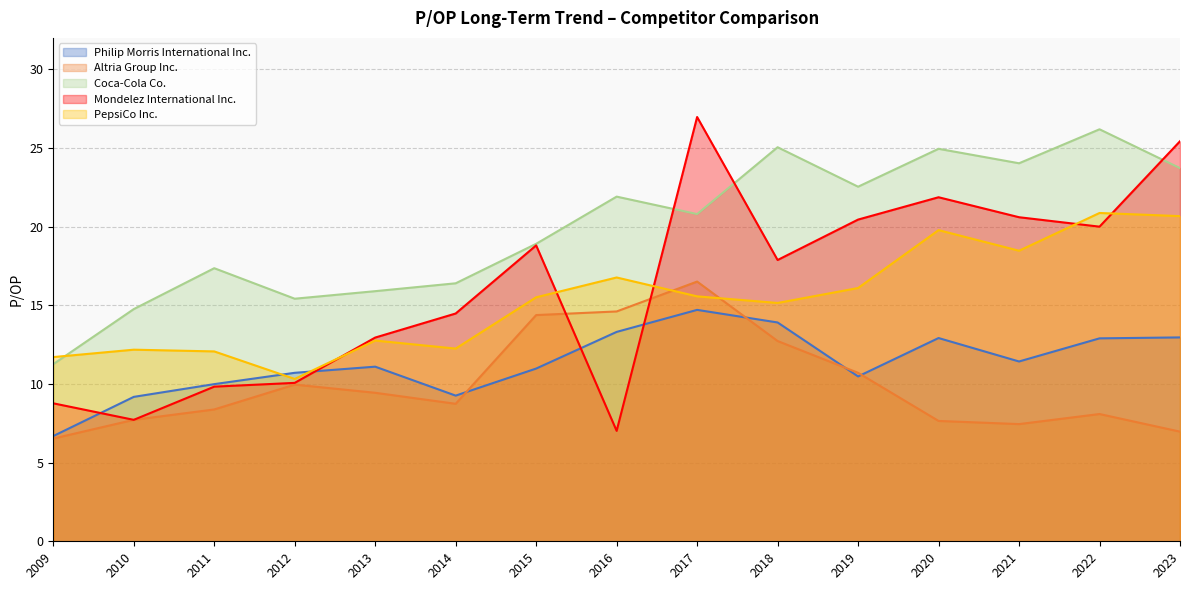

List the series in order of their peak value, lowest first.

Philip Morris International Inc., Altria Group Inc., PepsiCo Inc., Coca-Cola Co., Mondelez International Inc.